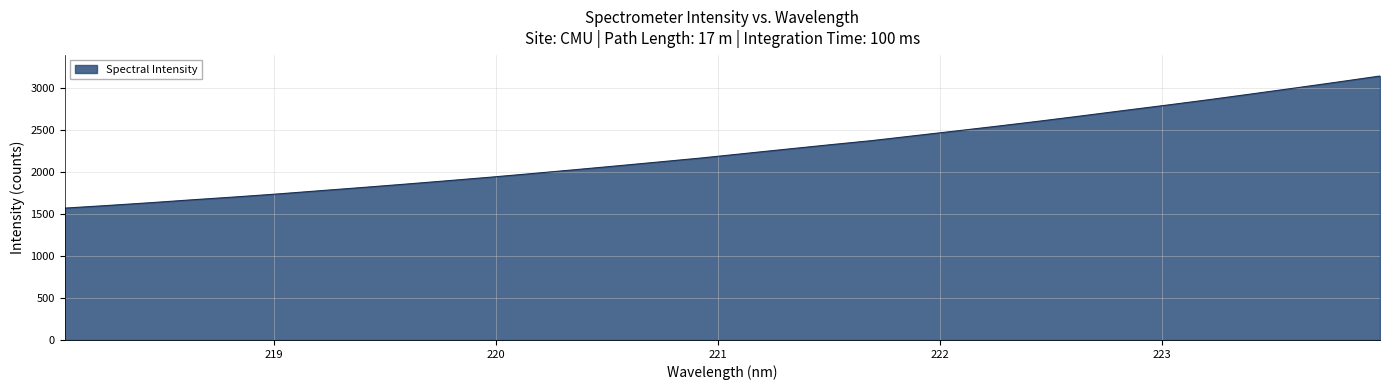

How many values exceed 2223?

16